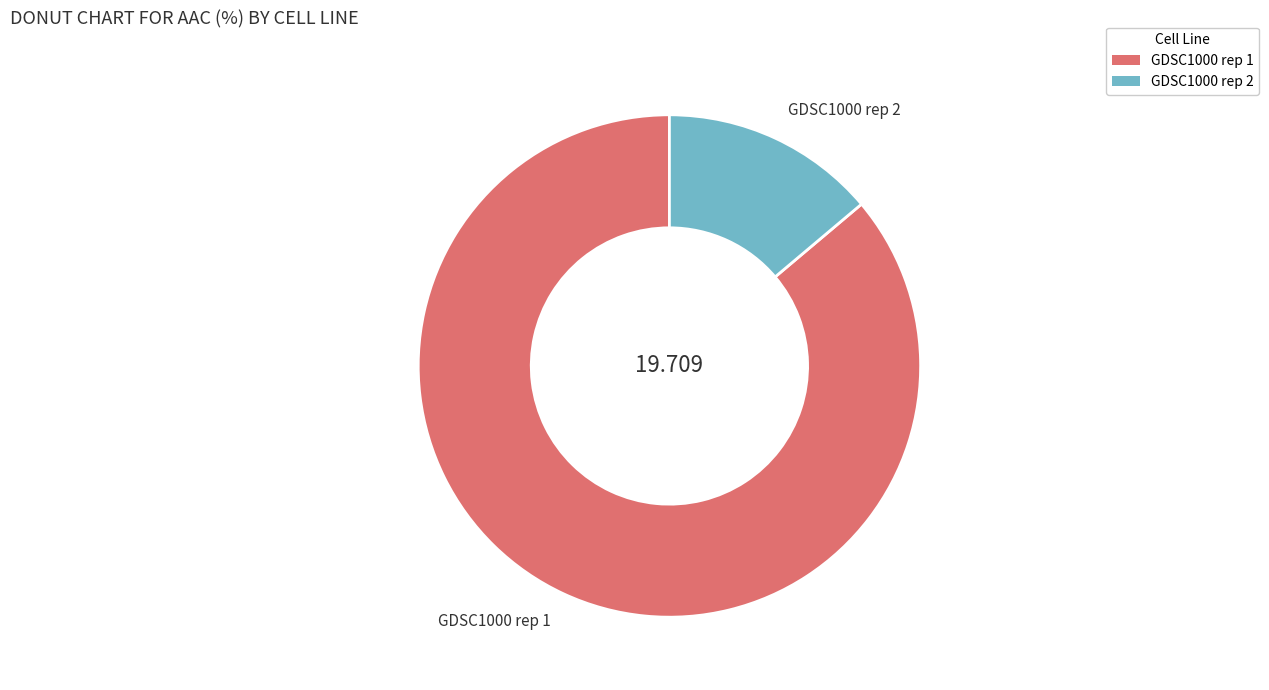

Count the number of slices in the pie.

2